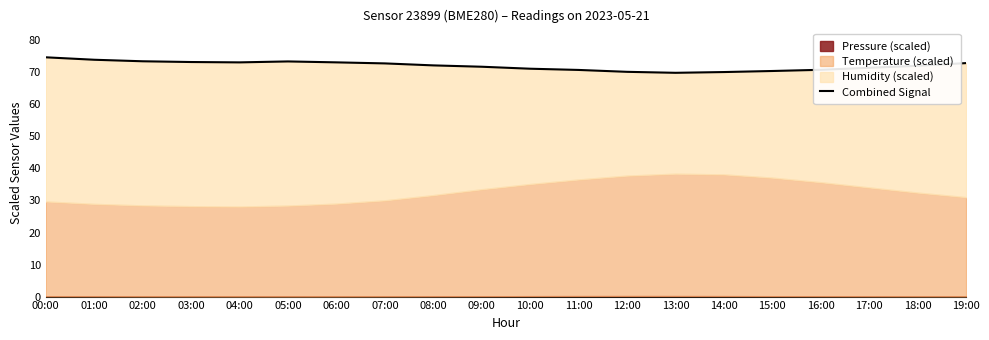

What is the difference between the values at 05:00 and 17:00?

2.0